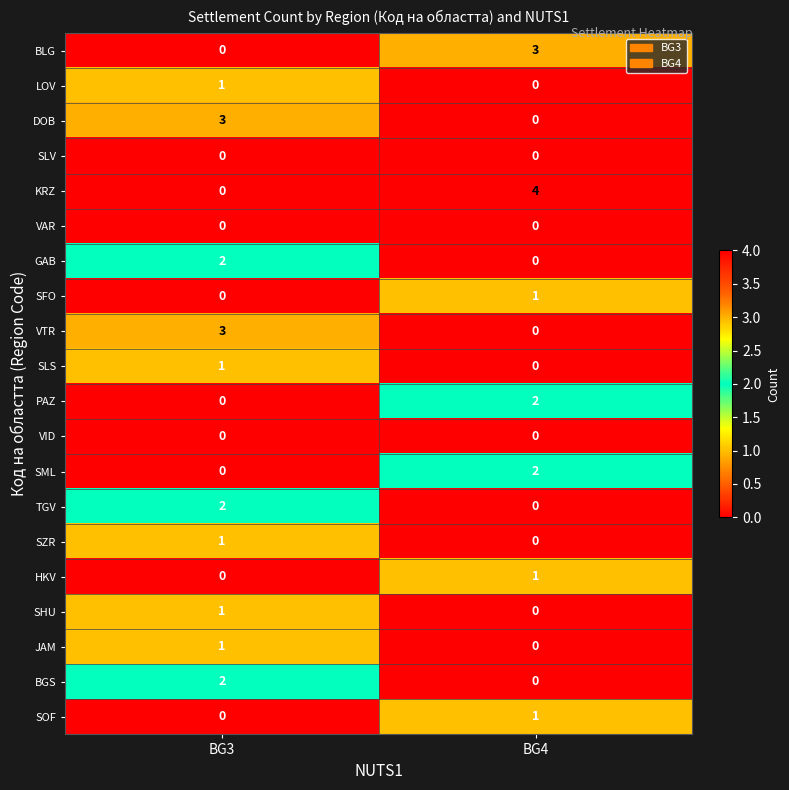

True or false: LOV has a value of 0 at BG4.

True